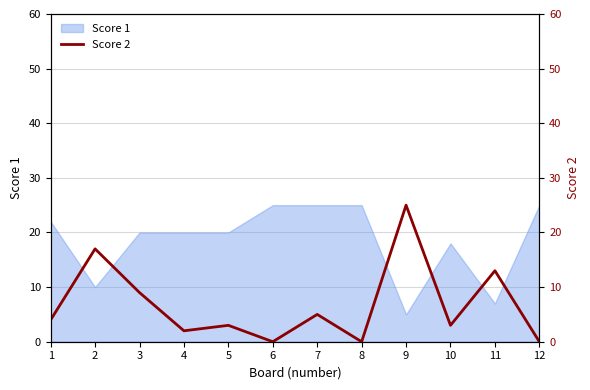

What is the difference between the second highest and minimum values?

17